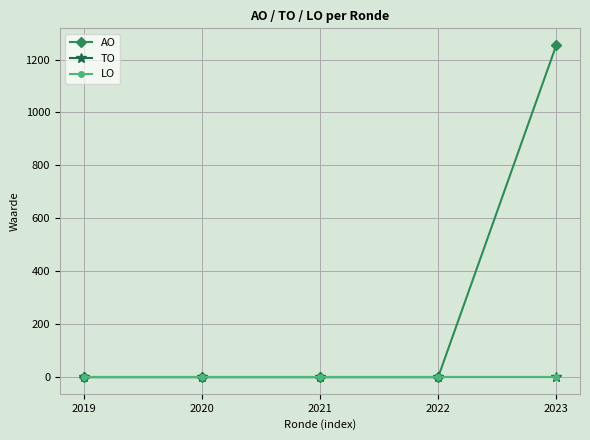

How many distinct data groups are displayed?

3